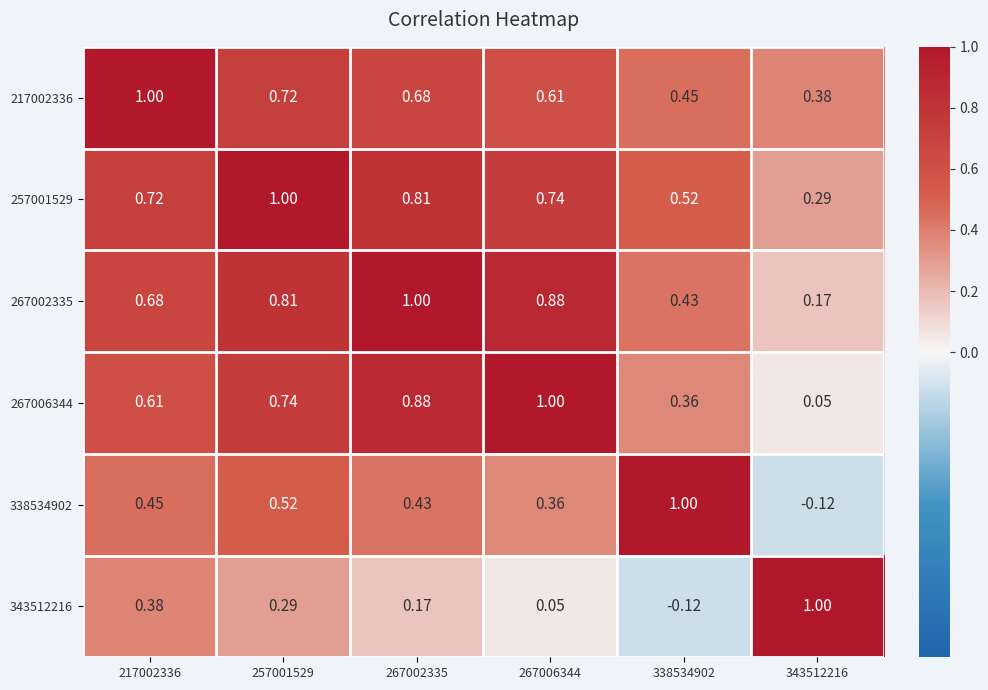

Is the value of 267002335 at 257001529 greater than the value of 217002336 at 257001529?

Yes